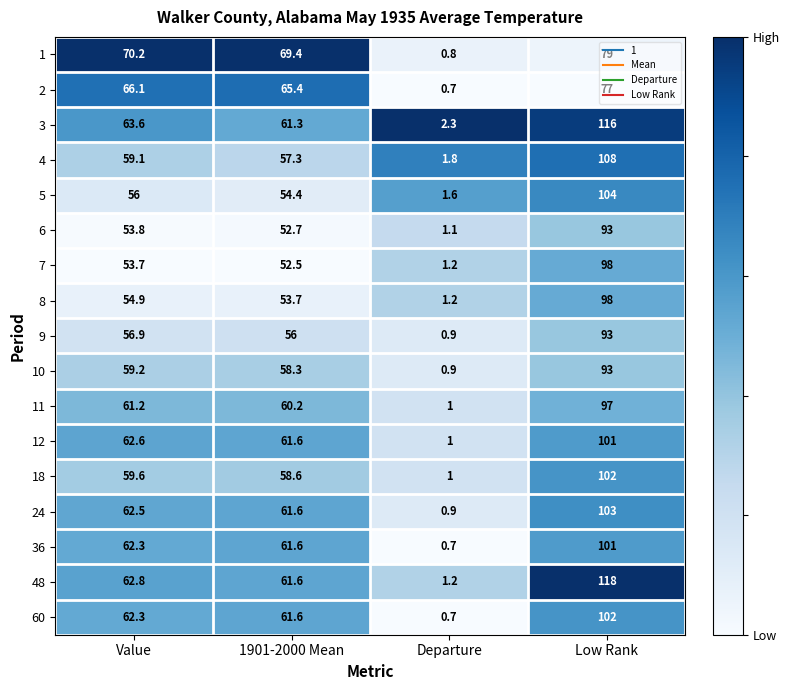

Count the number of categories in the chart.

4